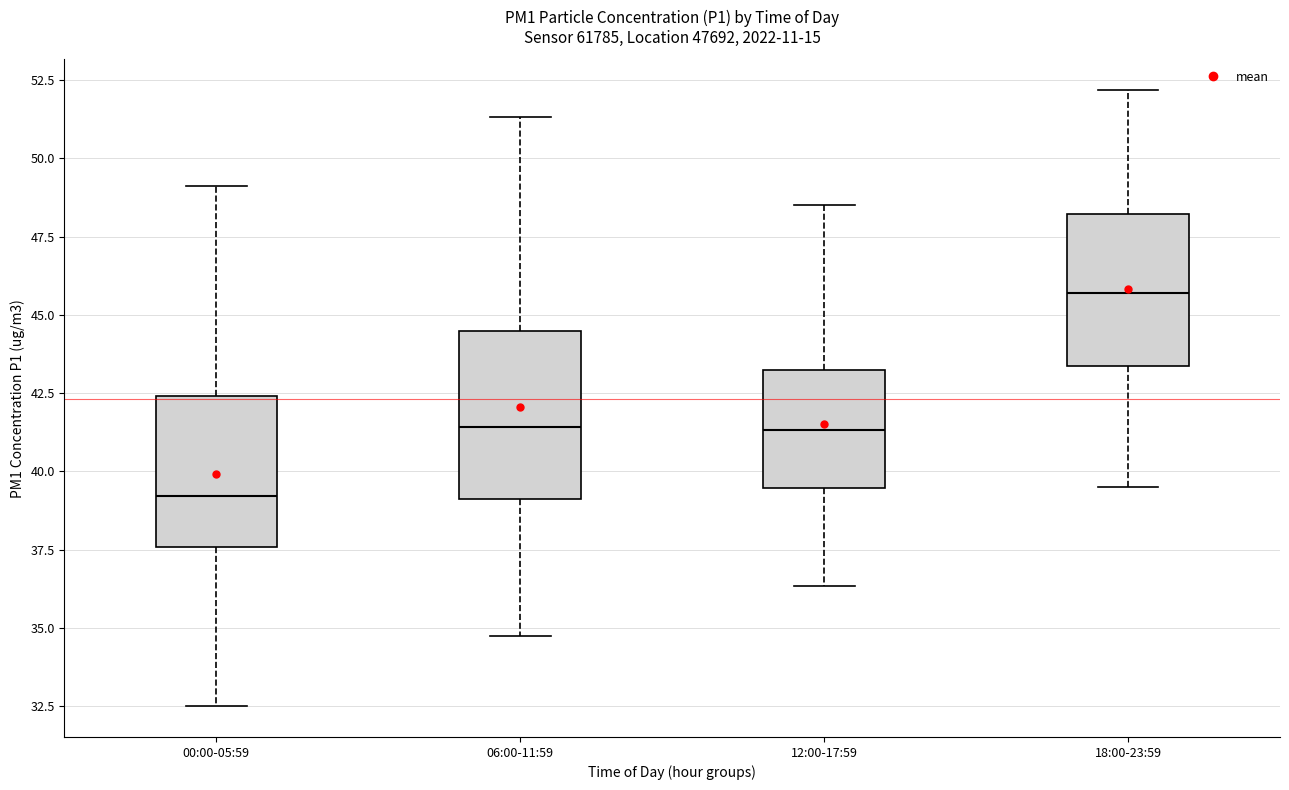

Where does the upper whisker of the box for 06:00-11:59 end on the y-axis? The values are not printed on the chart, so give them approximately, as read against the axis.

51.5